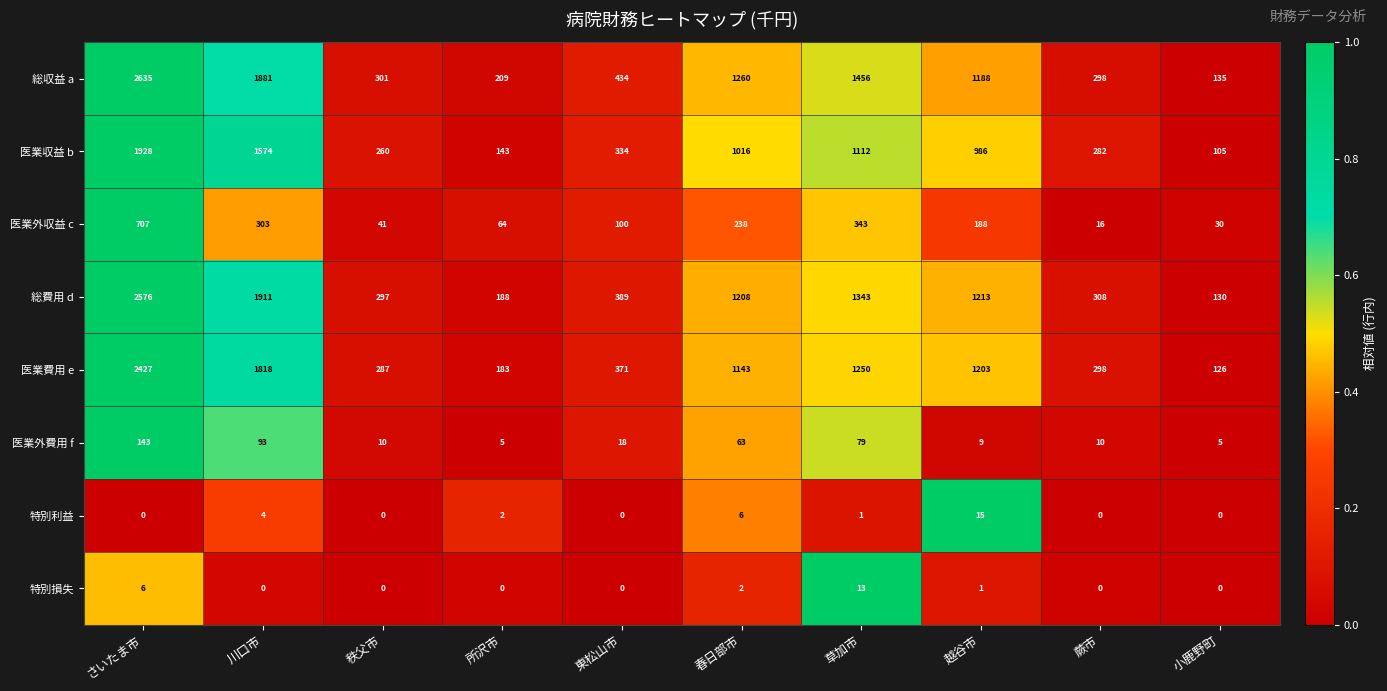

The value of 総収益 a at 蕨市 is 298. True or false?

True